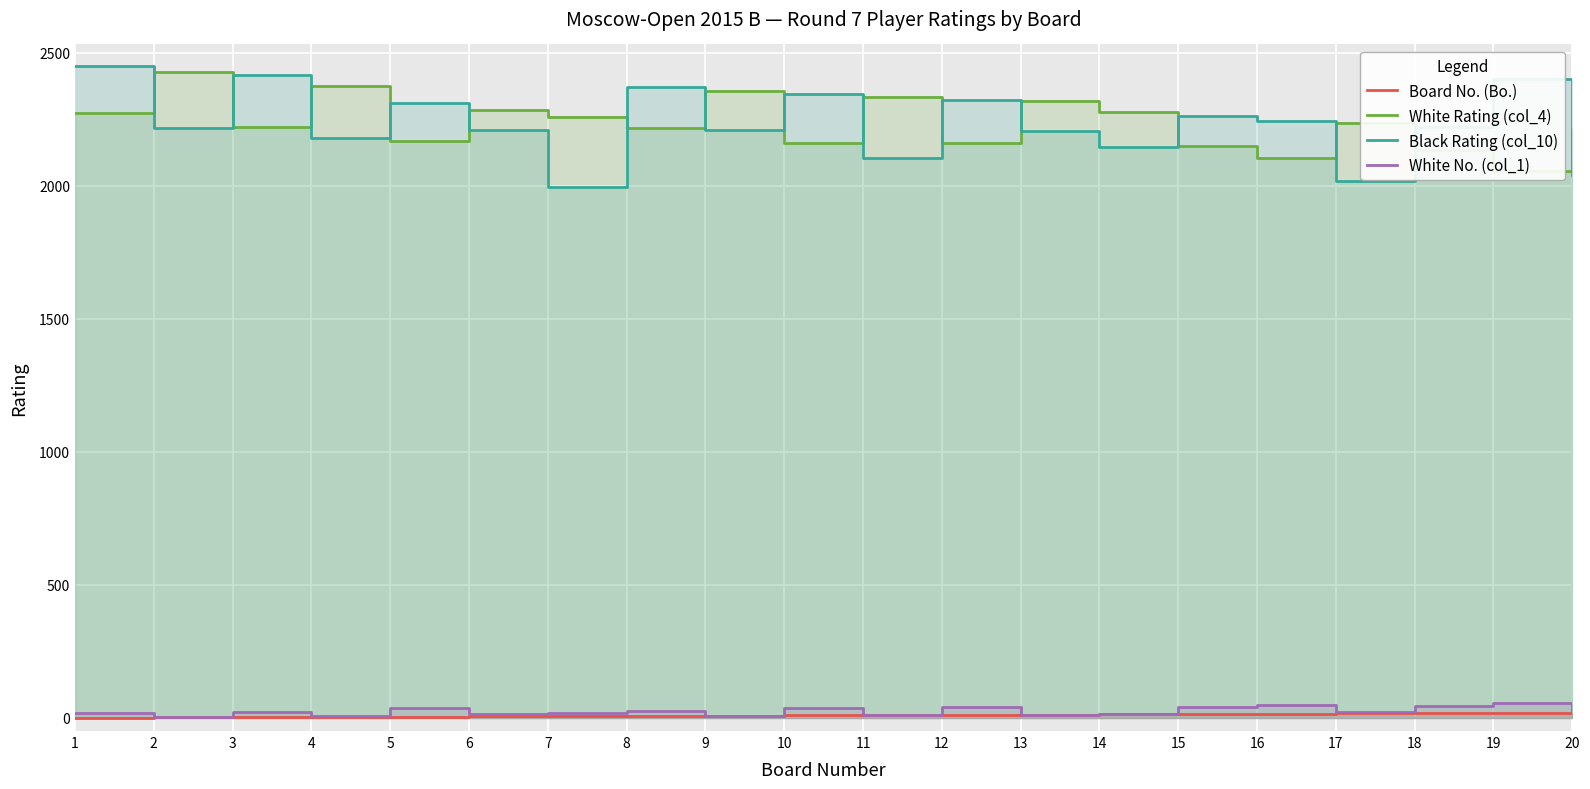

At which category does the chart reach its minimum across all series?

1